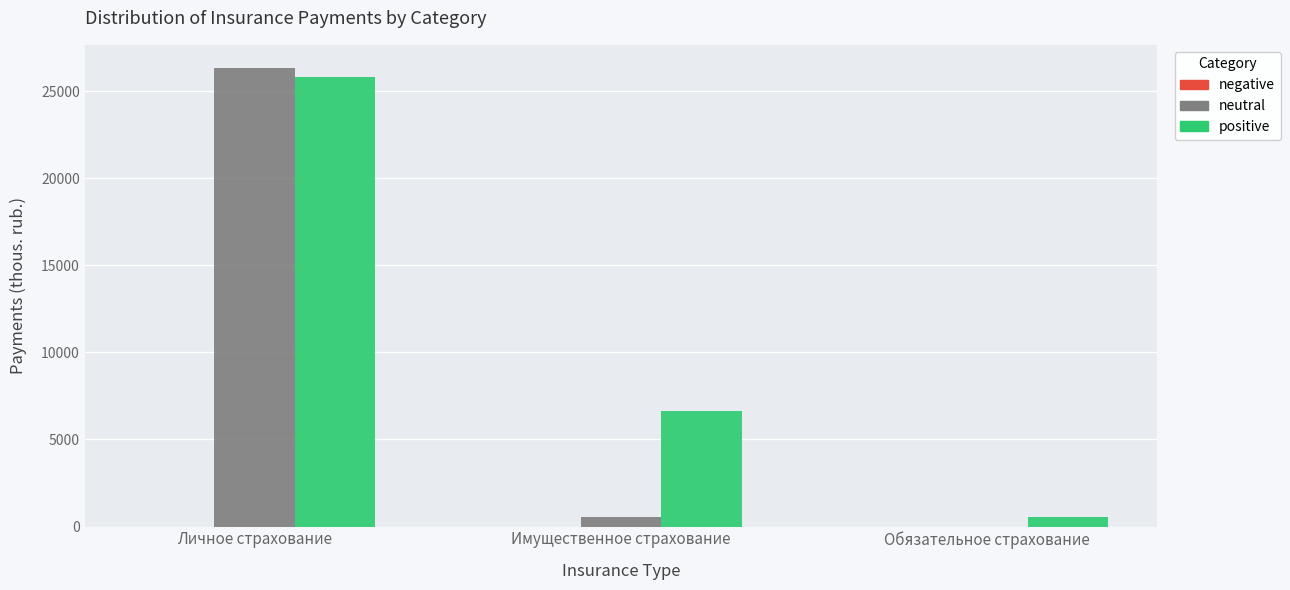

True or false: neutral has a value of 26353.1 at Личное страхование.

True